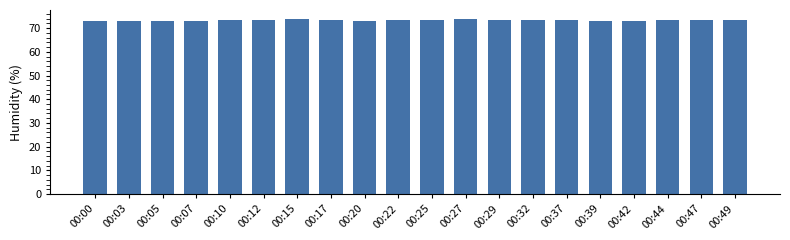

What is the sum of the values at 00:10 and 00:49?

146.6